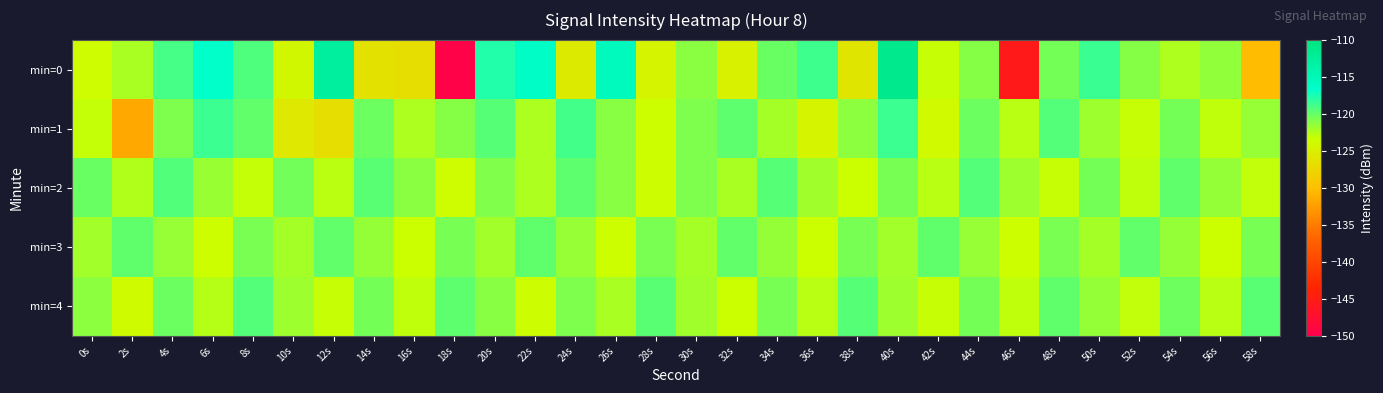

At which category is the sum across all series the highest?

40s